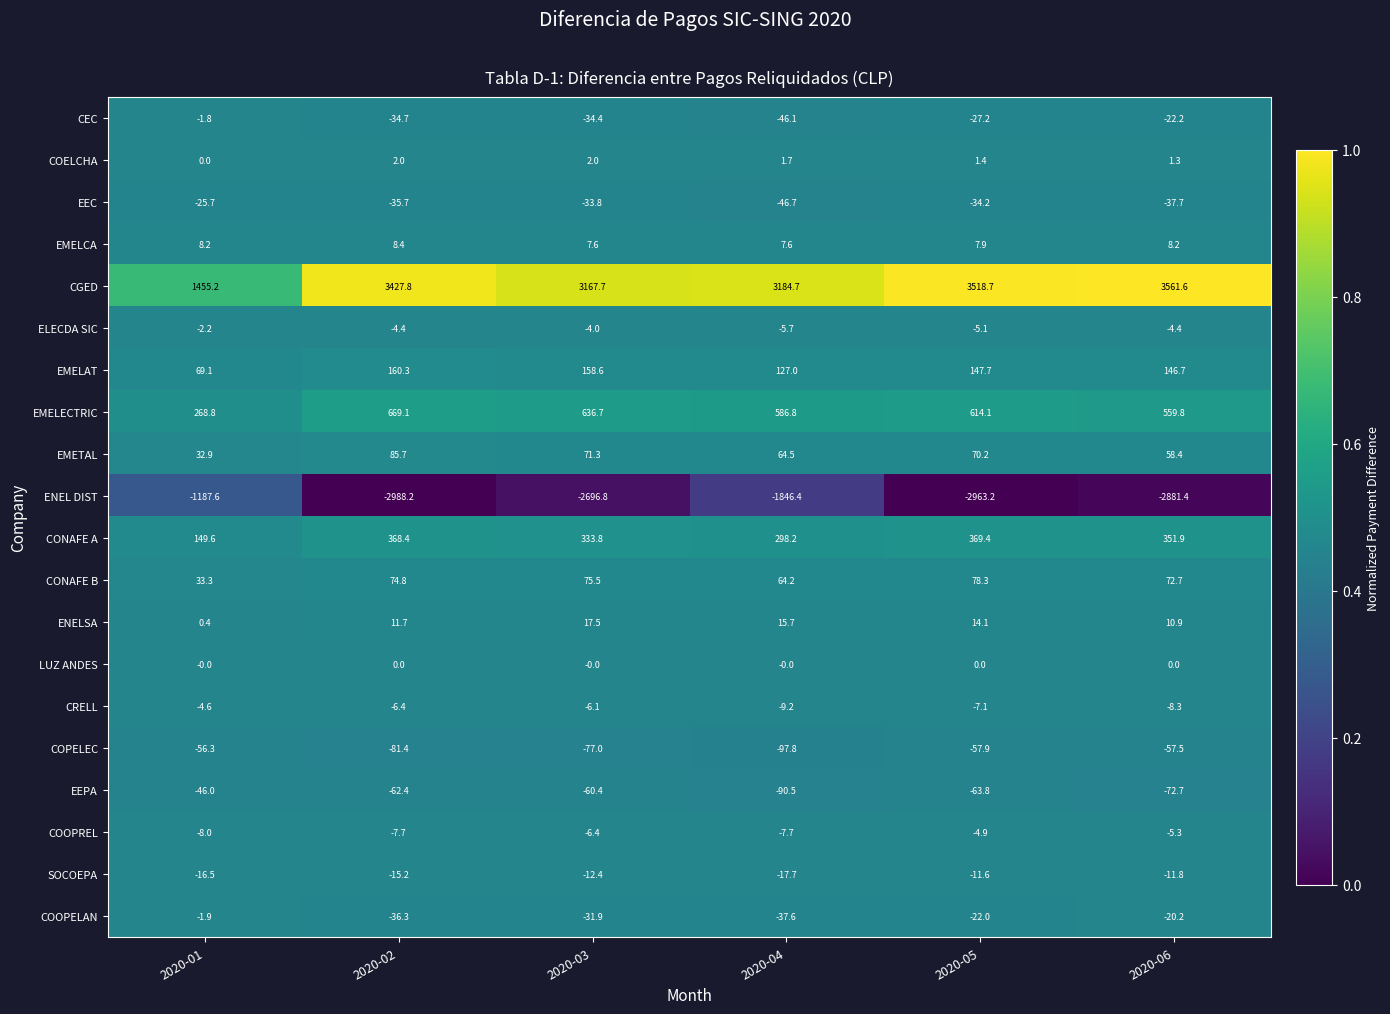

Is it true that EMELAT equals 61.0 at 2020-06?

False